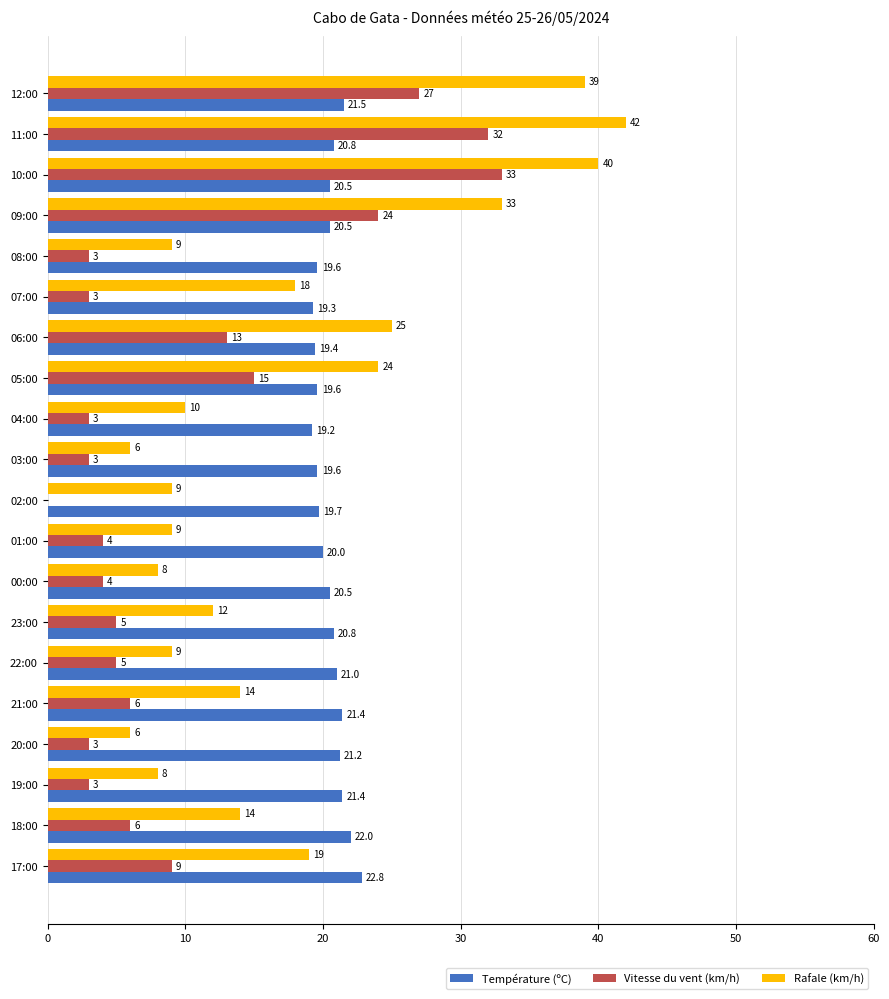

Count the number of categories in the chart.

20